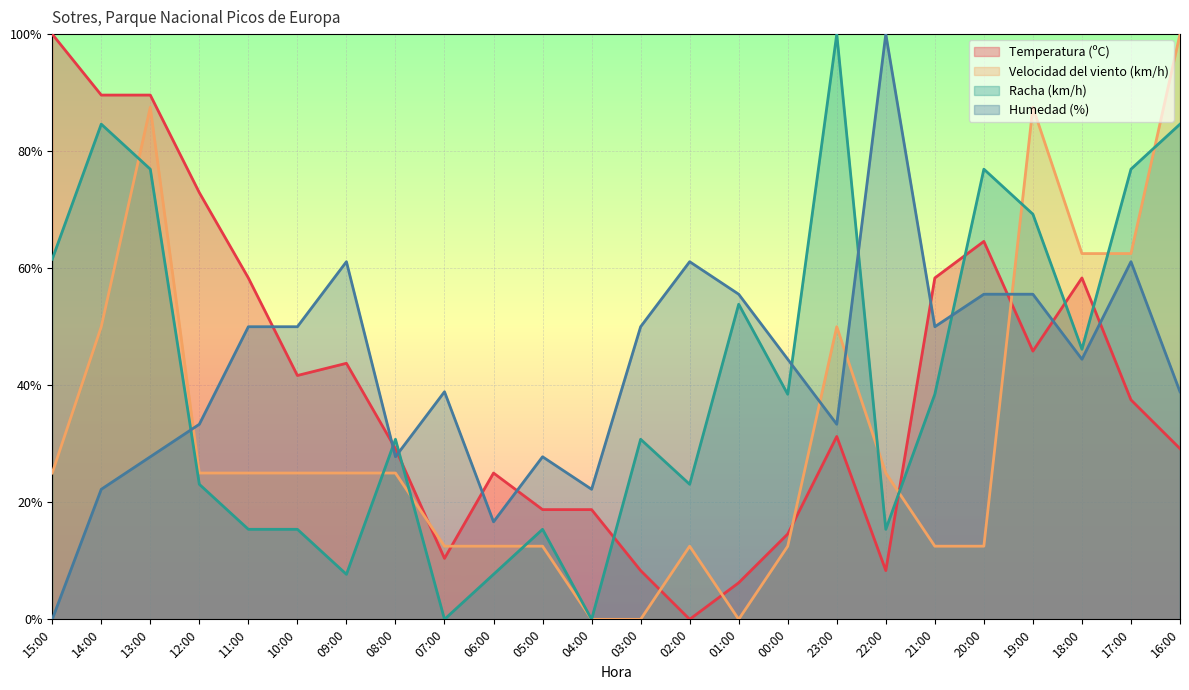

At which label does Velocidad del viento (km/h) first exceed 25?

14:00